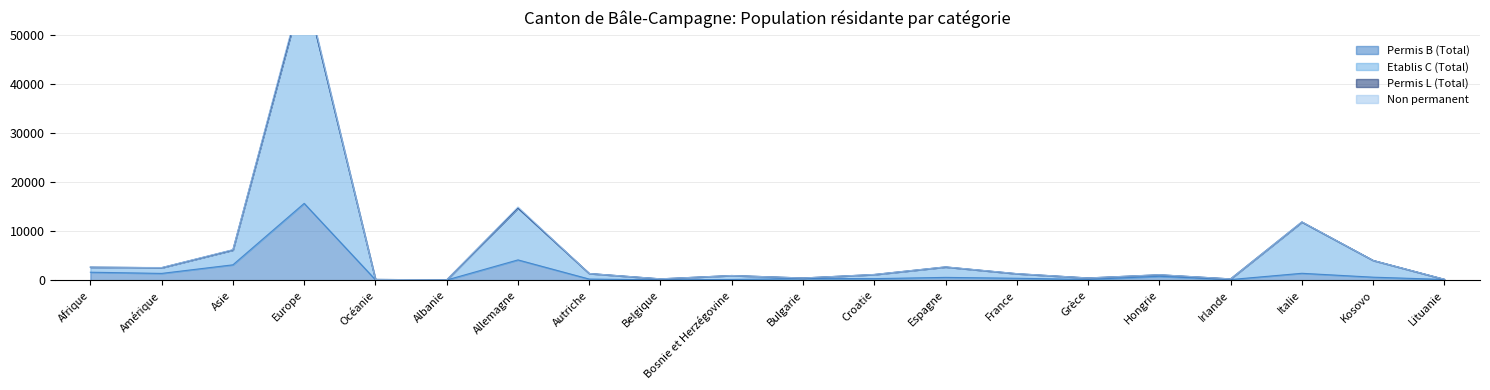

In Permis B (Total), how many points are higher than both neighbors (excluding endpoints)?

6